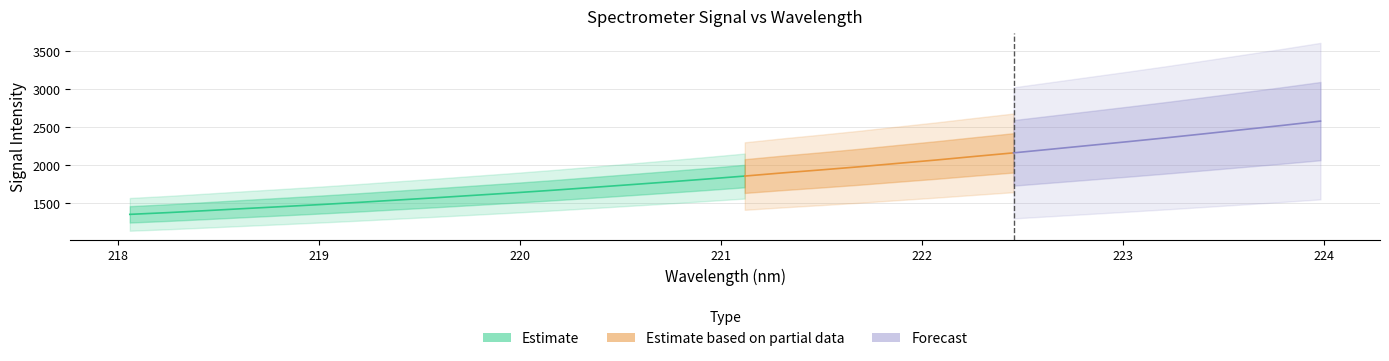

What is the sum of all y values?

60195.7